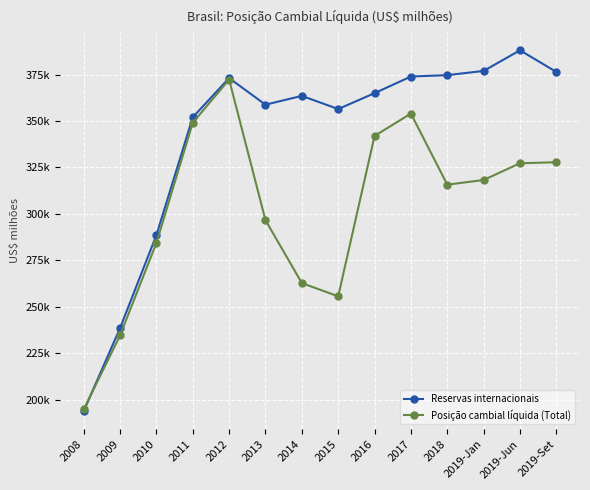

In Reservas internacionais, how many points are lower than both neighbors (excluding endpoints)?

2